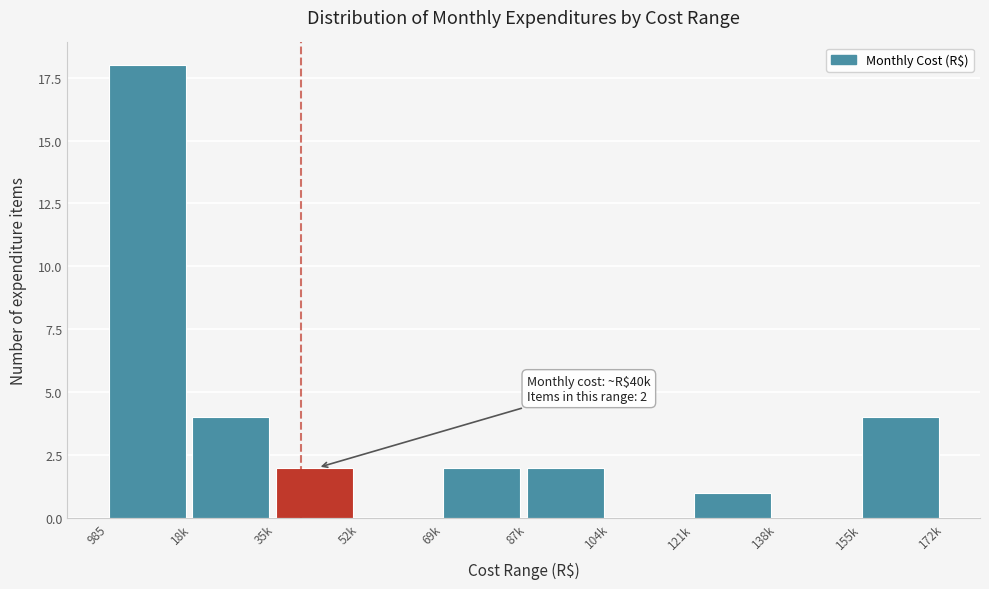

Reading left to right, list all the values displayed in this chart.

985=18	18k=4	35k=2	52k=0	69k=2	87k=2	104k=0	121k=1	138k=0	155k=4